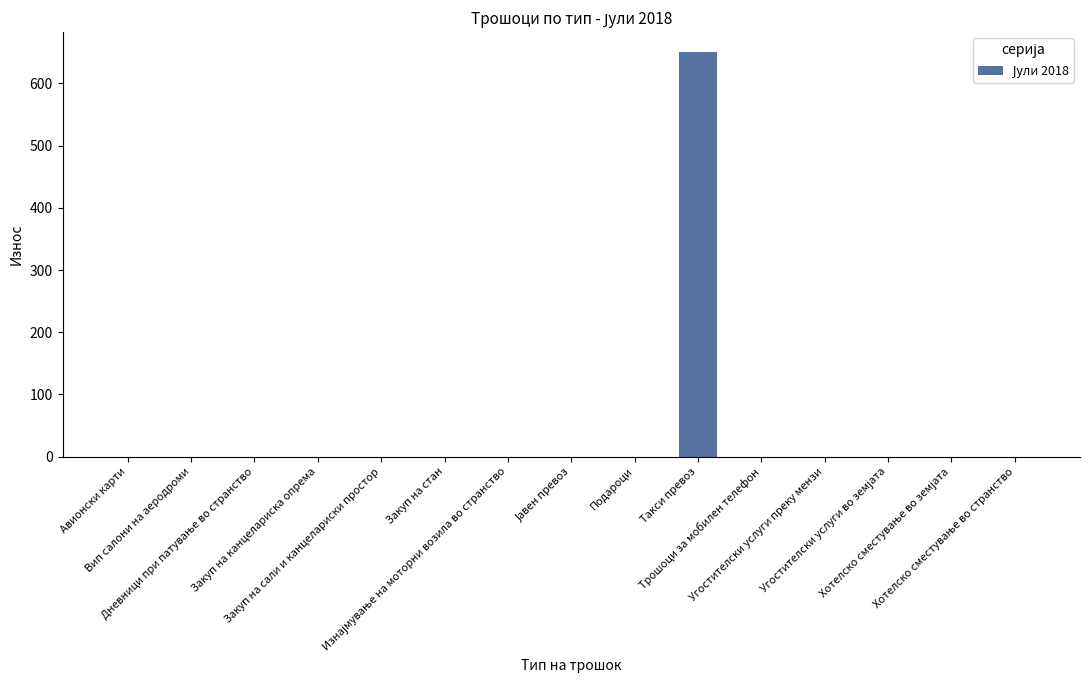

Does the chart contain stacked bars?

No